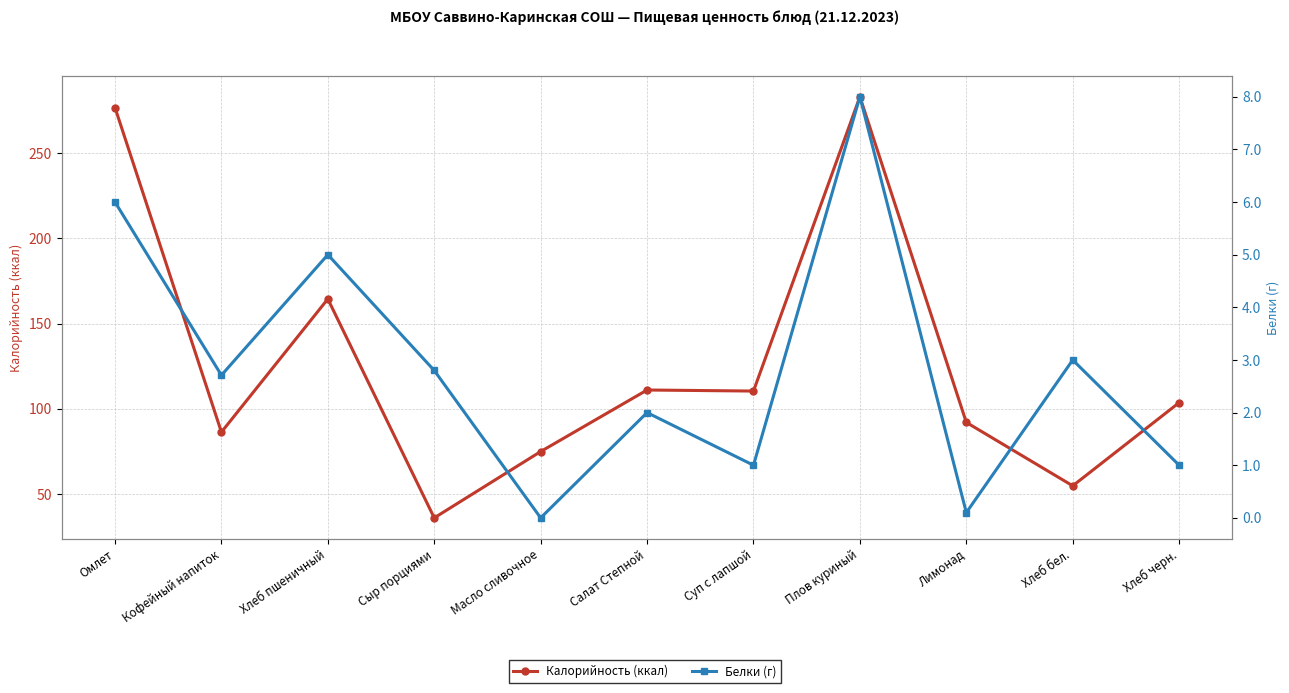

What is the maximum value shown in the chart?

283.0